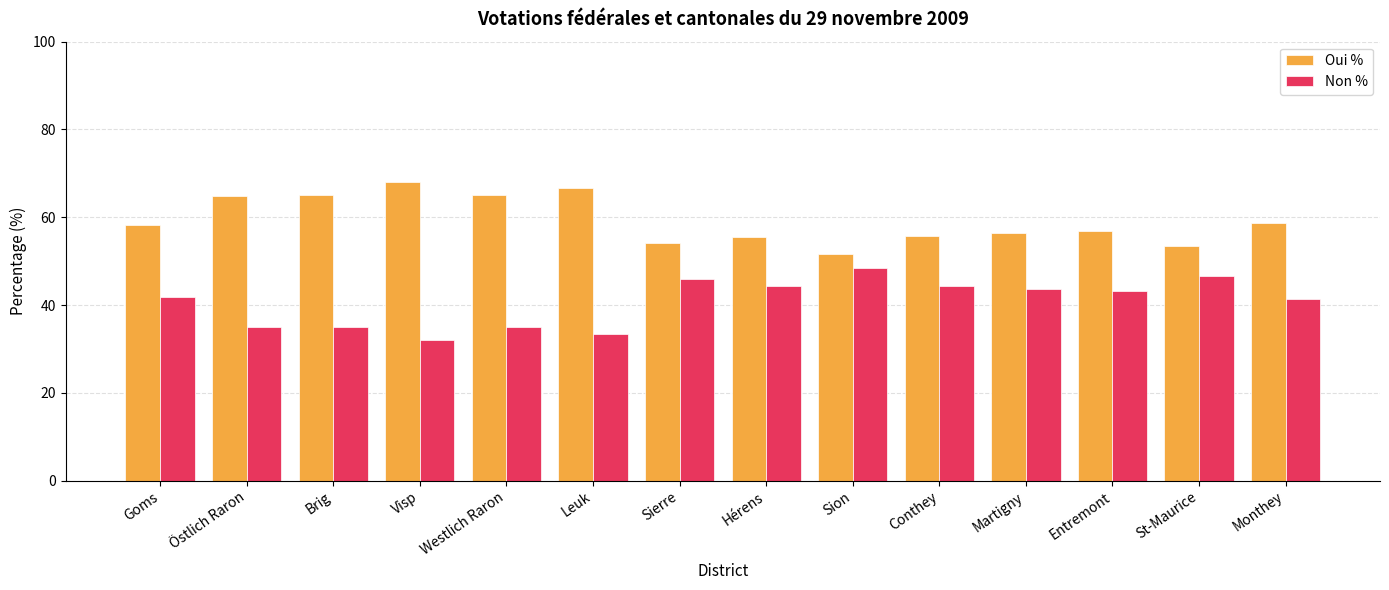

How many bars are there in total?

28